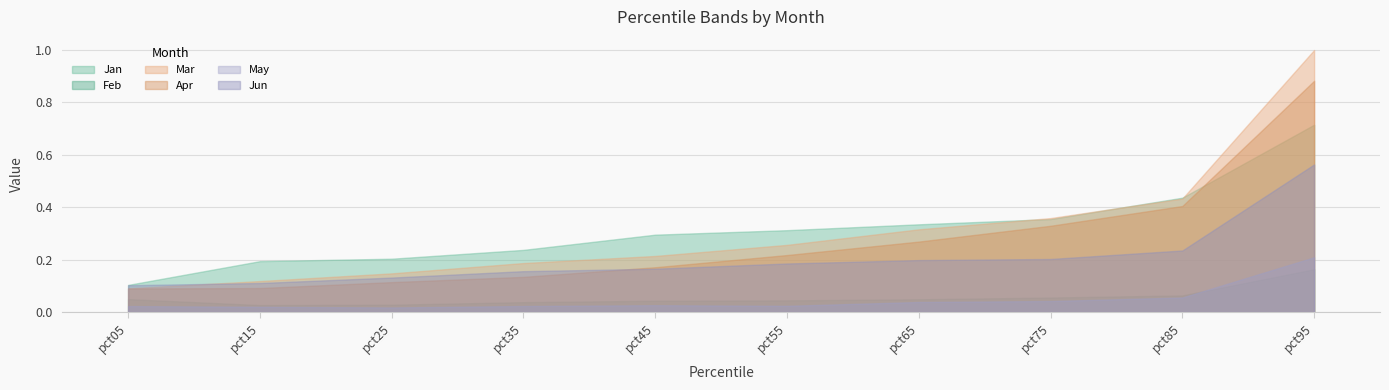

At pct25, list the series in order from smallest to largest.

May, Feb, Apr, Jun, Mar, Jan